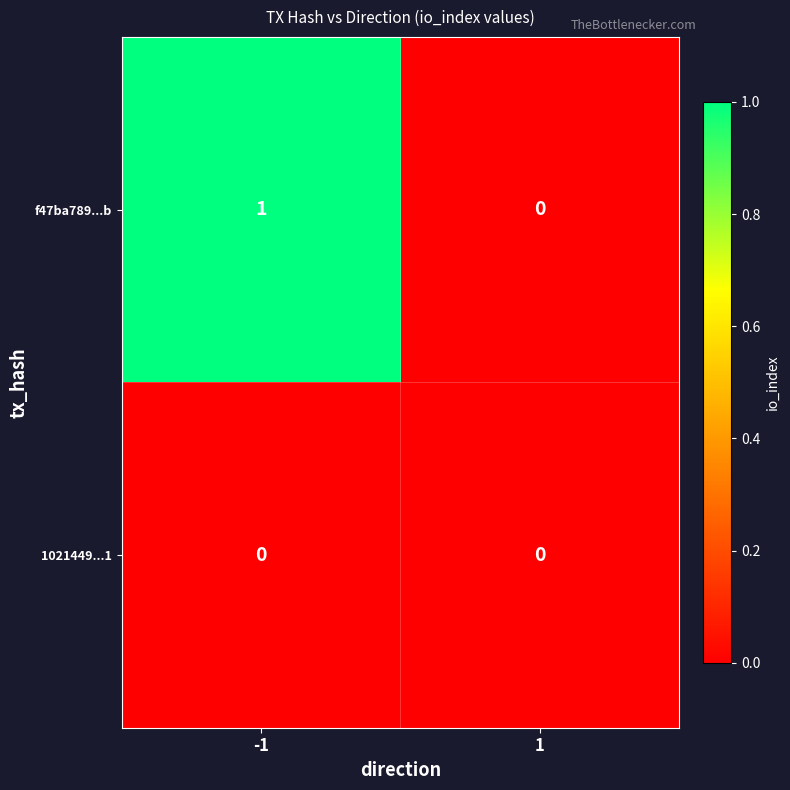

Which series changed the most between -1 and 1?

f47ba789...b